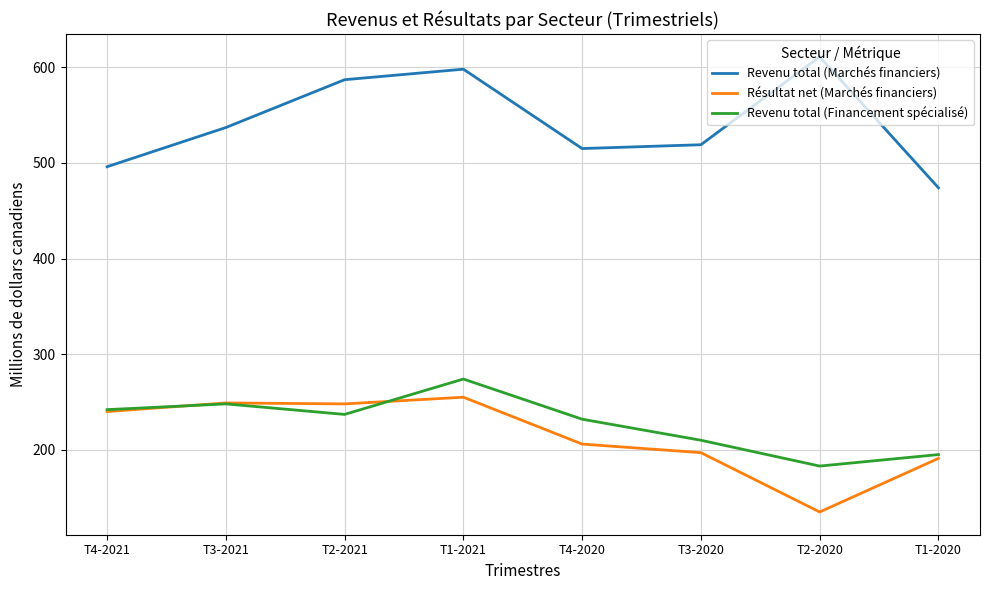

The value of Revenu total (Financement spécialisé) at T1-2021 is 274. True or false?

True